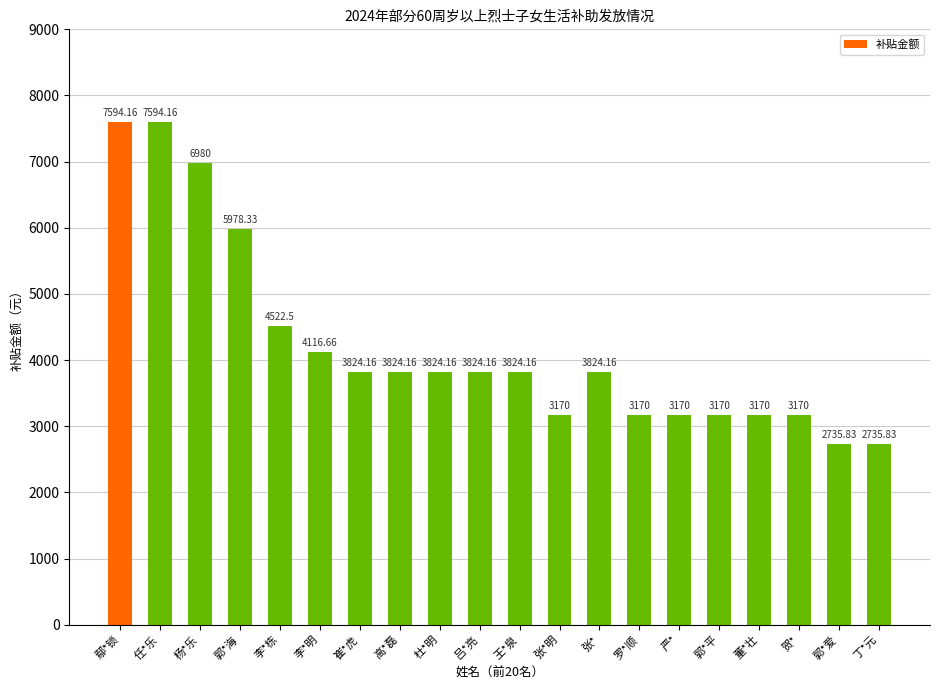

Reading right to left, what are all the values shown in this chart?

2735.8	2735.8	3170.0	3170.0	3170.0	3170.0	3170.0	3824.2	3170.0	3824.2	3824.2	3824.2	3824.2	3824.2	4116.7	4522.5	5978.3	6980.0	7594.2	7594.2